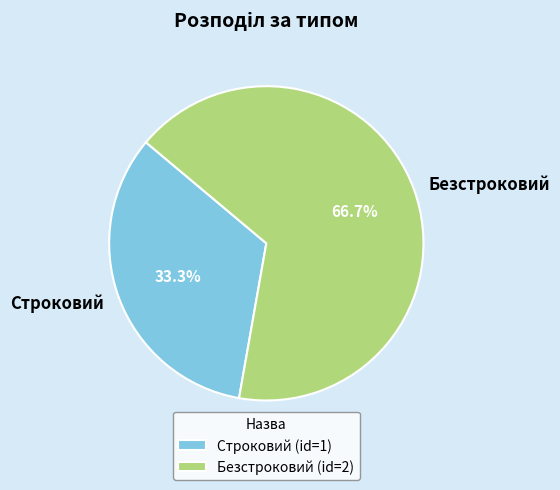

To the nearest percent, what is the difference between the Безстроковий and Строковий slice percentages?

33%